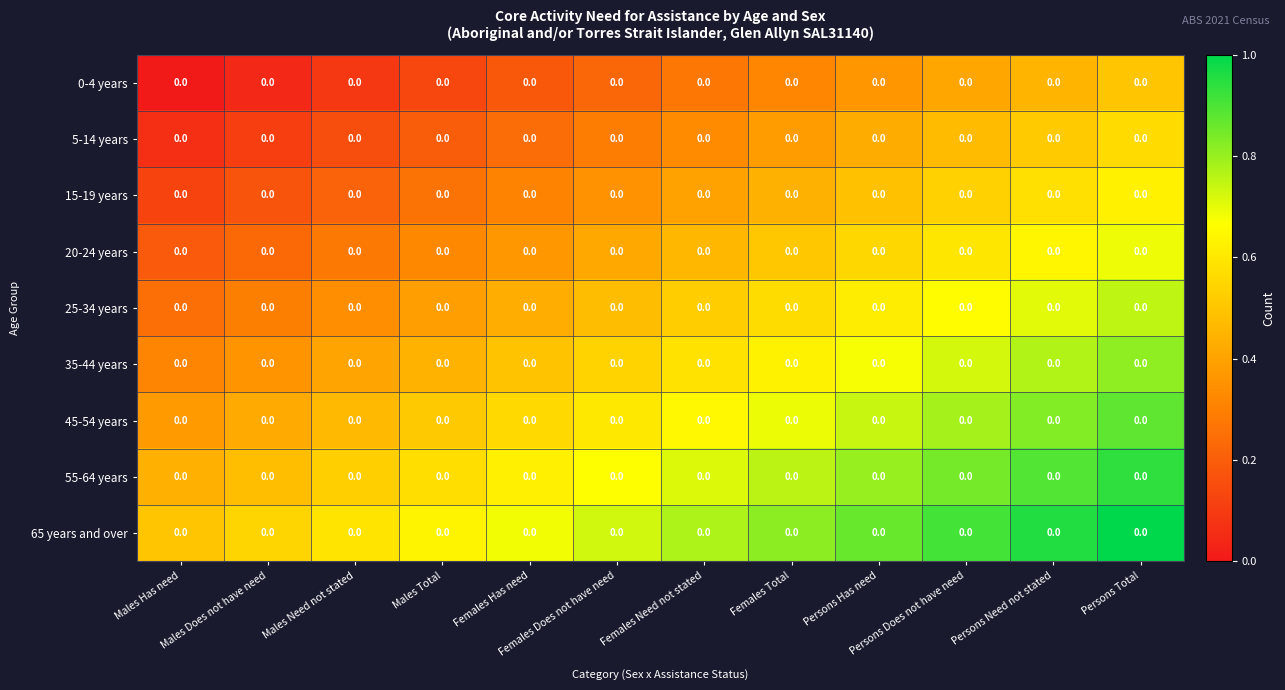

At which label does 65 years and over reach its minimum?

Males Has need